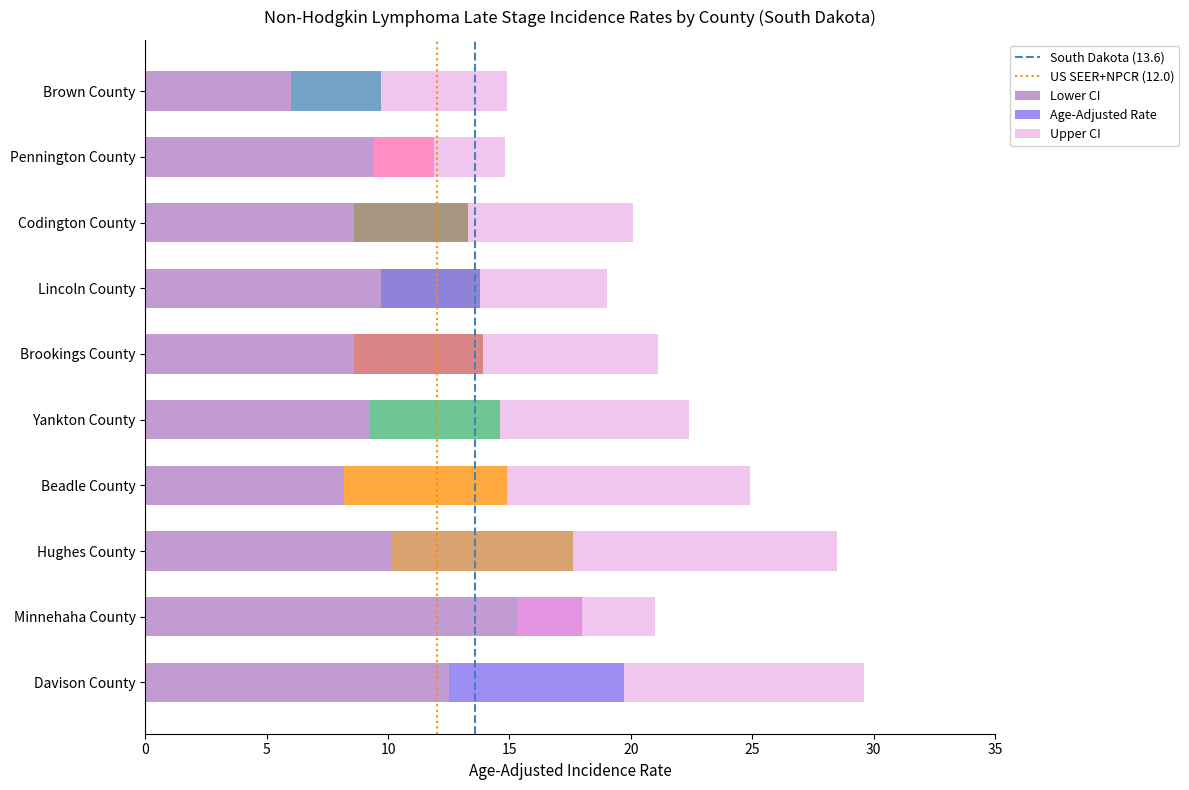

What is the label of the 8th bar from the right?

Hughes County